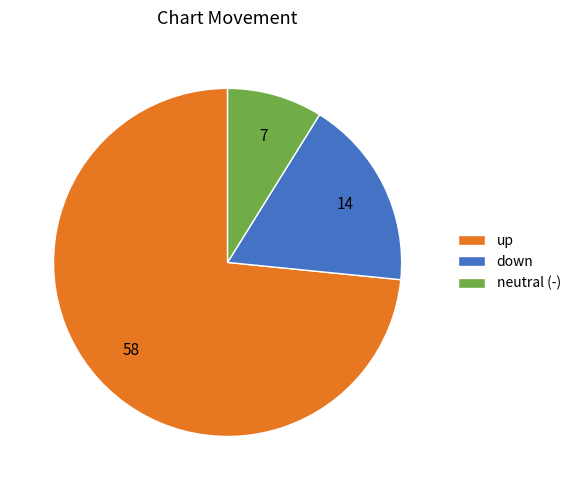

The up slice represents 73% of the pie. True or false?

True